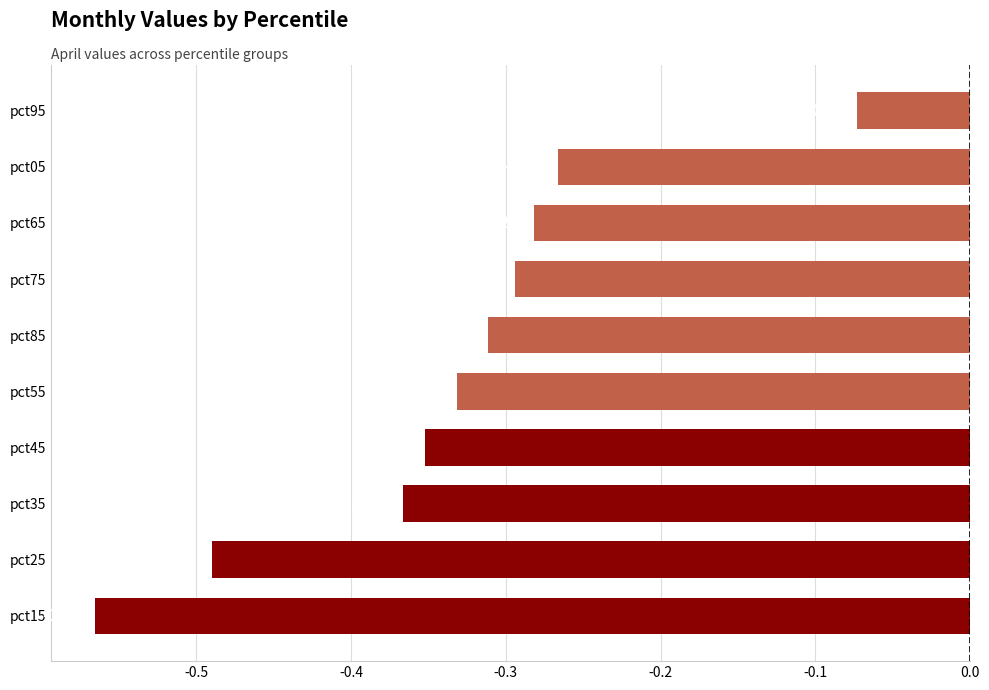

Are the bars horizontal?

Yes